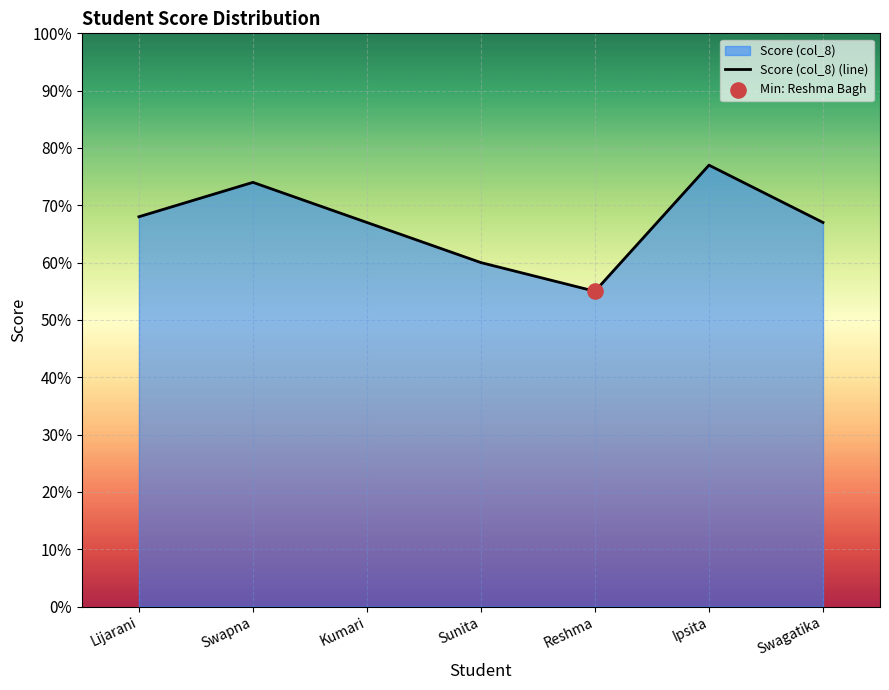

What is the change in value from Reshma to Ipsita?

+0.2